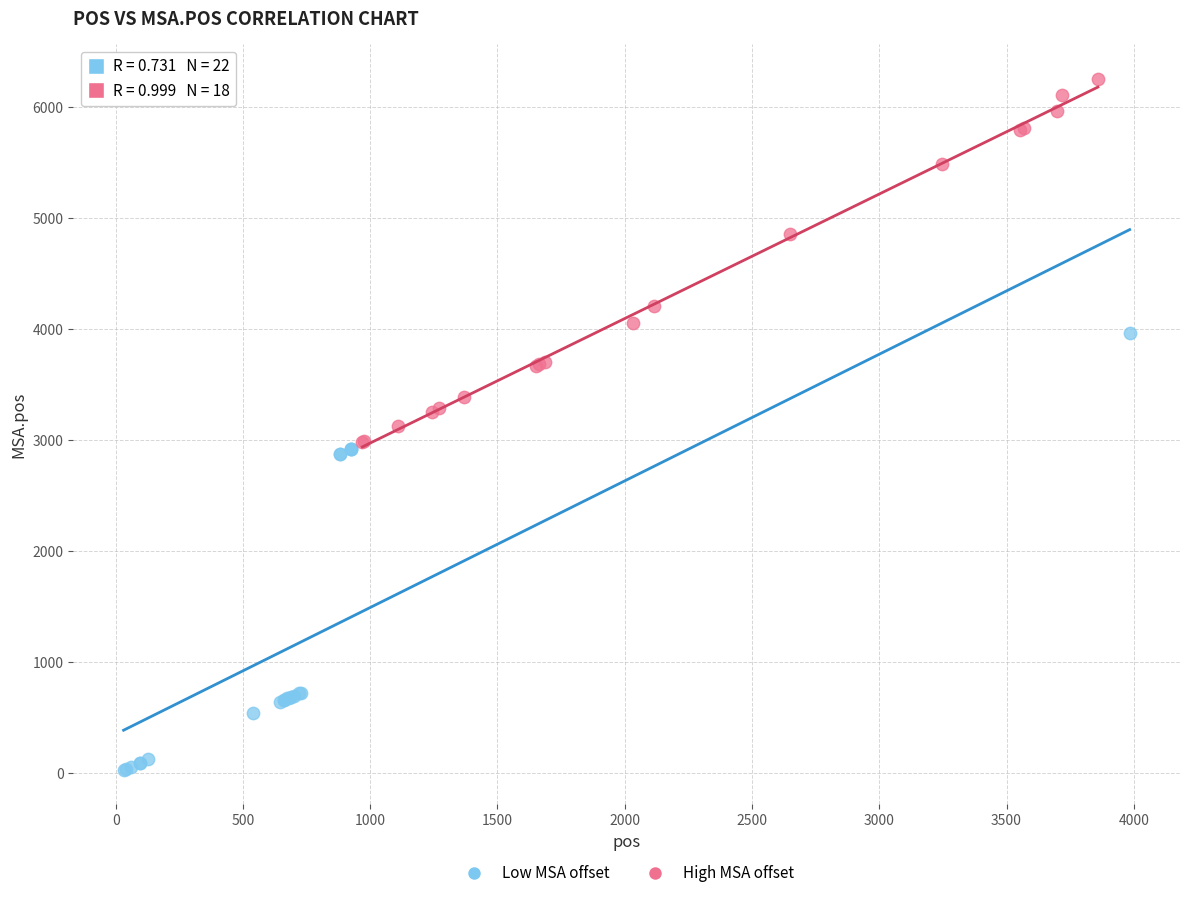

What are all the series names shown in the legend?

Low MSA offset, High MSA offset